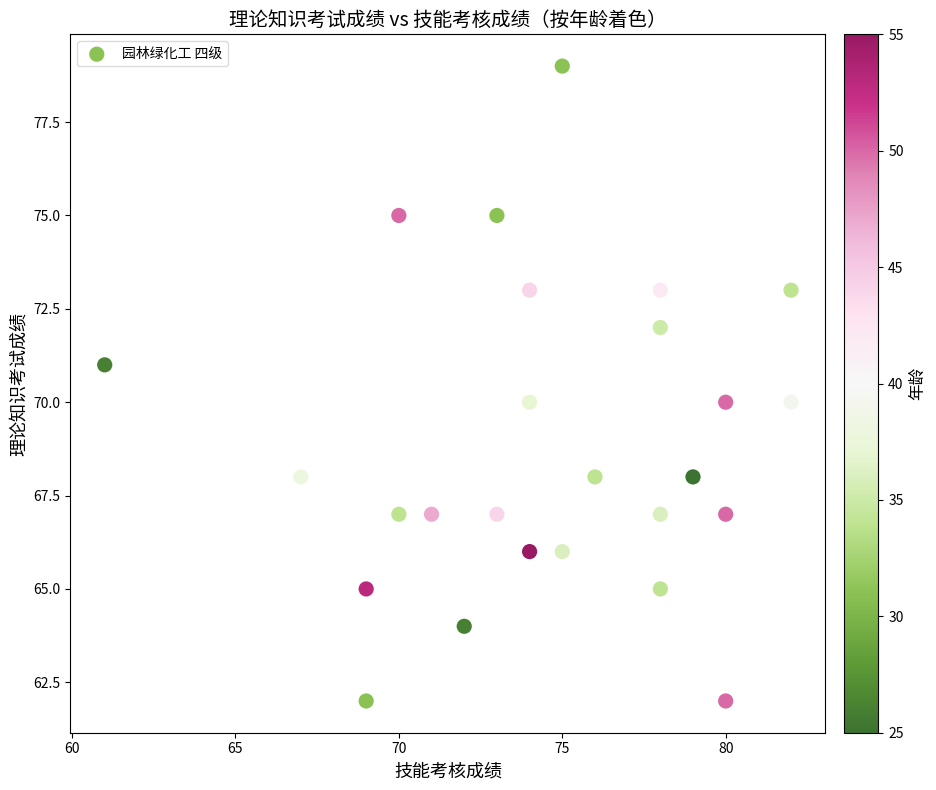

What is the range of X values (max minus min)?

21